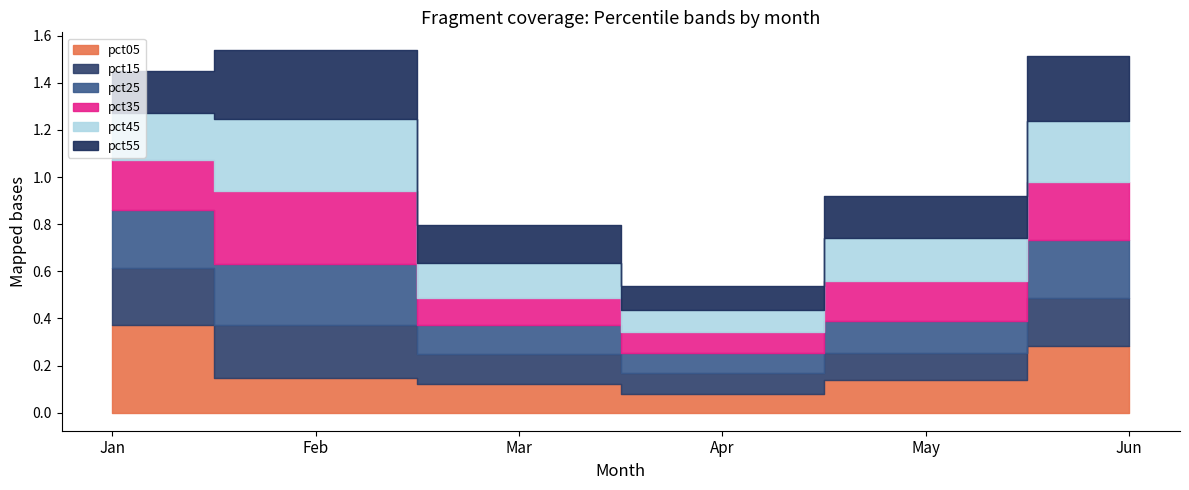

What is the value of the pct25 point at the 1st from the left?

0.2